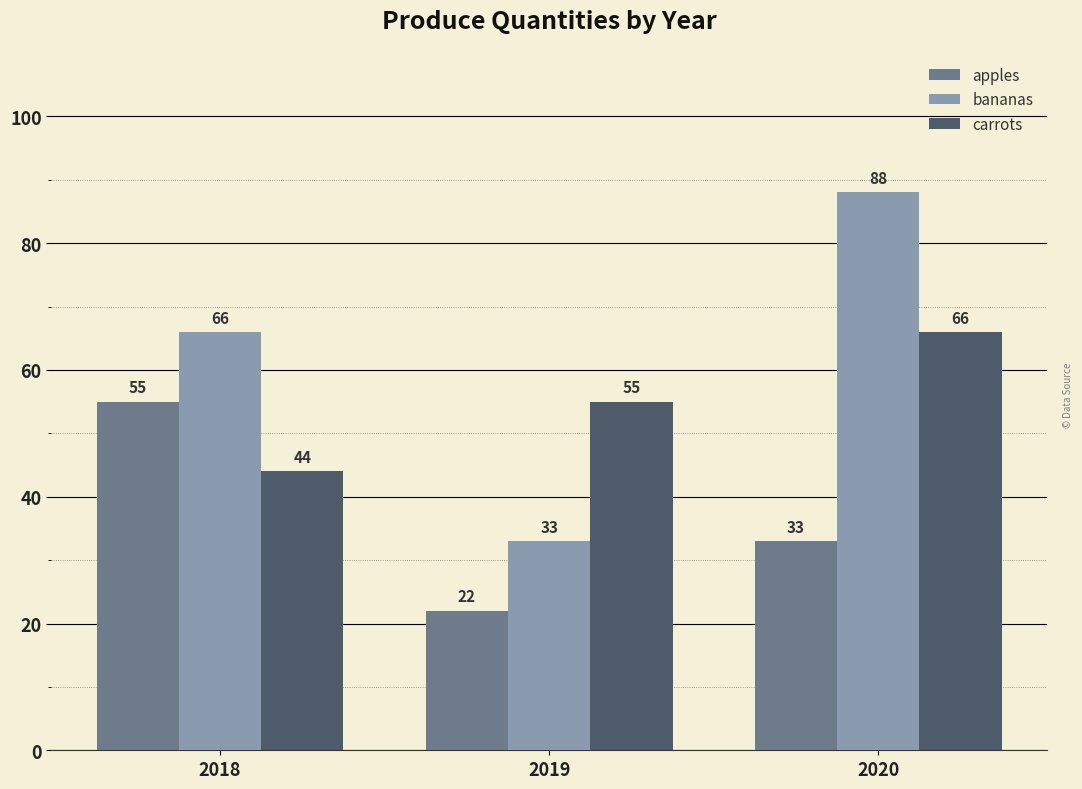

What is the sum of the apples values at 2020 and 2019?

55